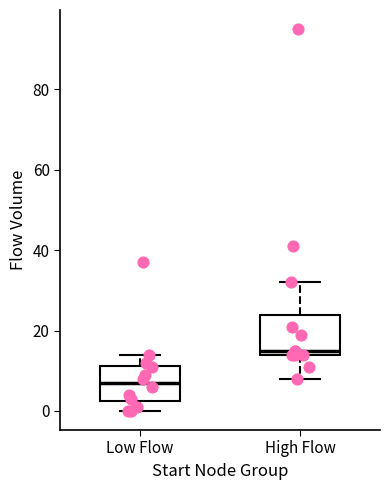

Where is the lower edge of the box for Low Flow on the y-axis? The values are not printed on the chart, so give them approximately, as read against the axis.

2